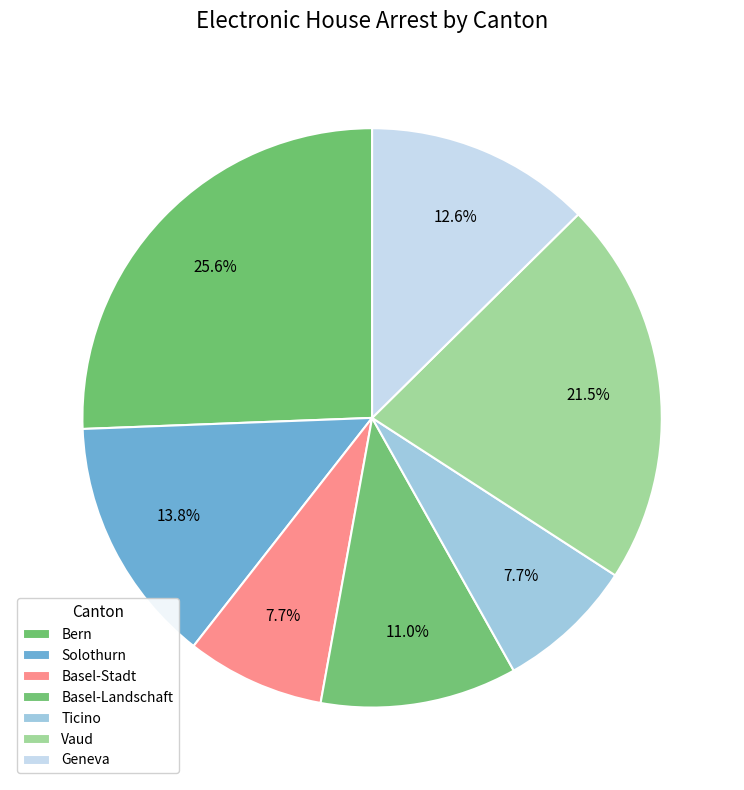

Is it true that Vaud is 35% of the pie?

False